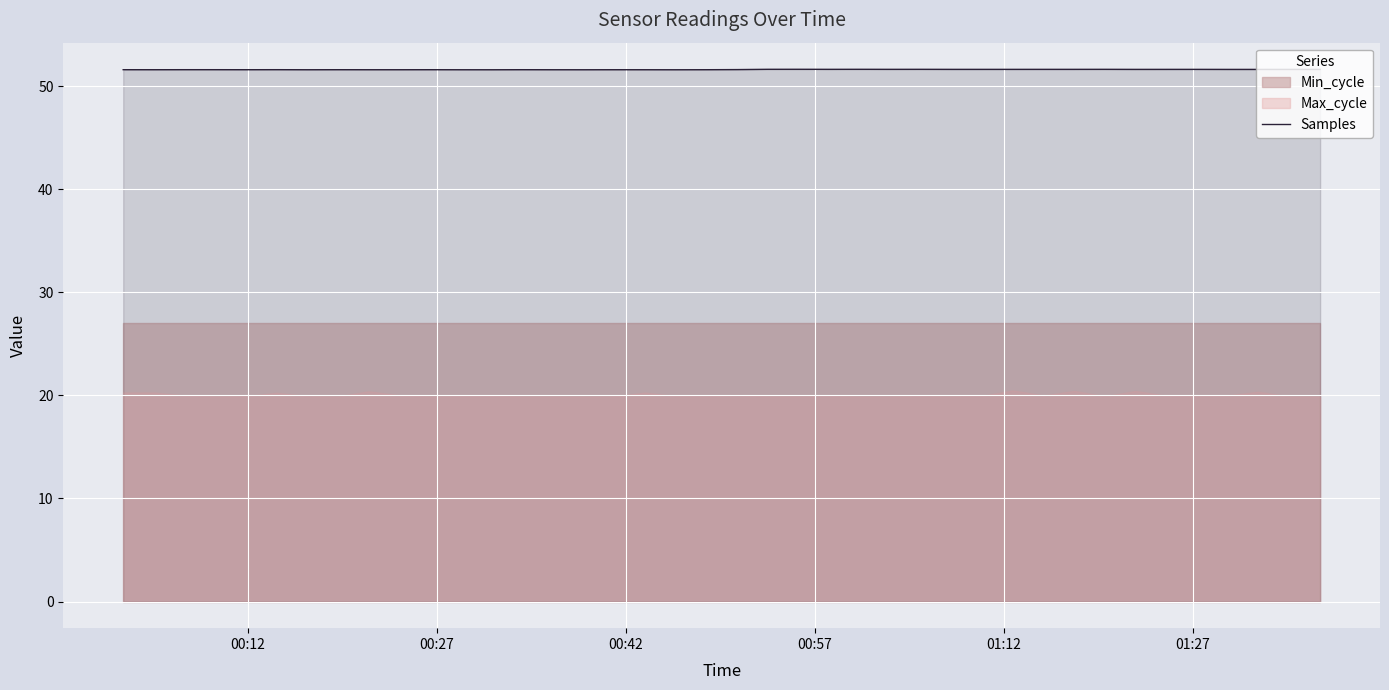

What is the greatest value displayed?

51.6